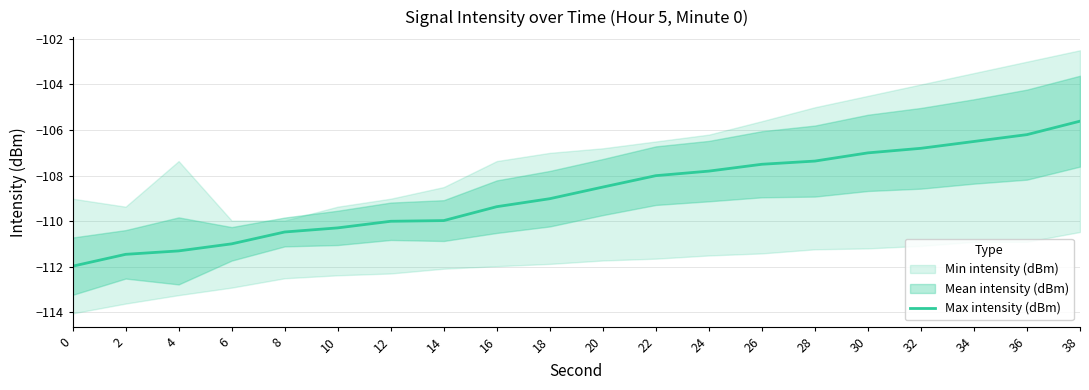

Reading left to right, transcribe all the data shown in this chart.

0=-112.0	2=-111.5	4=-111.3	6=-111.0	8=-110.5	10=-110.3	12=-110.0	14=-110.0	16=-109.4	18=-109.0	20=-108.5	22=-108.0	24=-107.8	26=-107.5	28=-107.4	30=-107.0	32=-106.8	34=-106.5	36=-106.2	38=-105.6